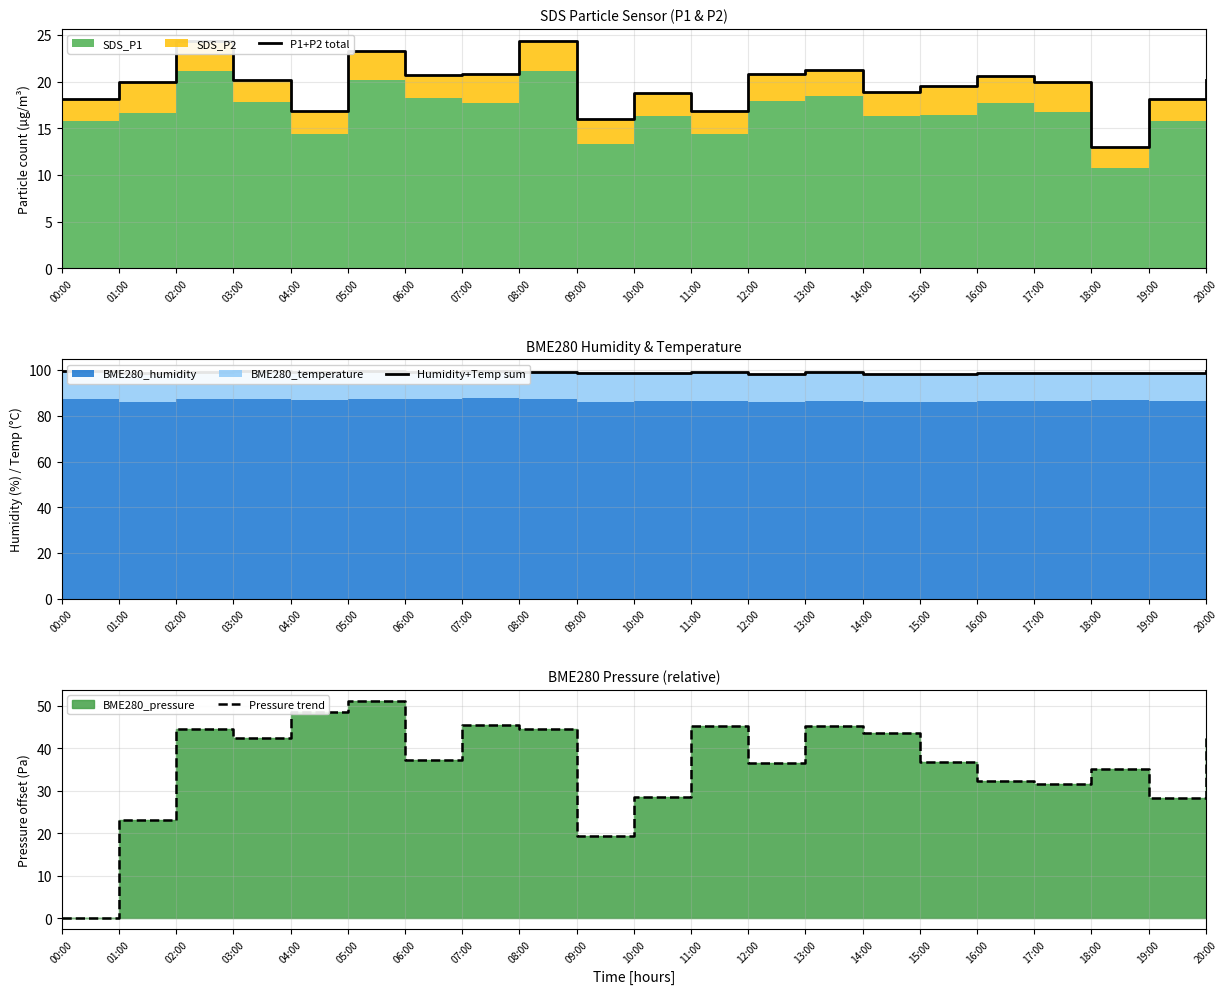

Which series changed the most between 09:00 and 17:00?

Pressure trend